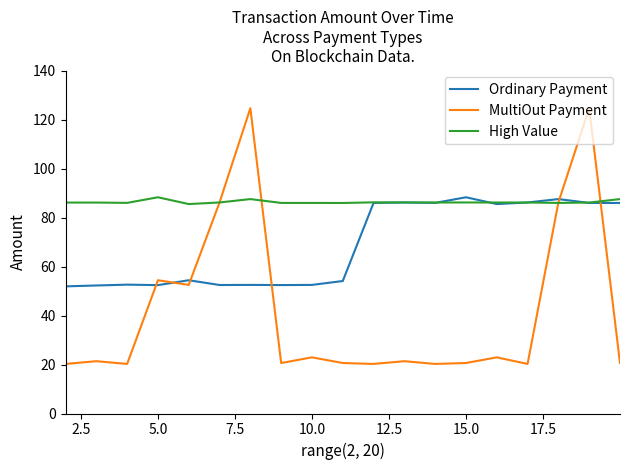

What is the lowest value of the High Value series?

85.5